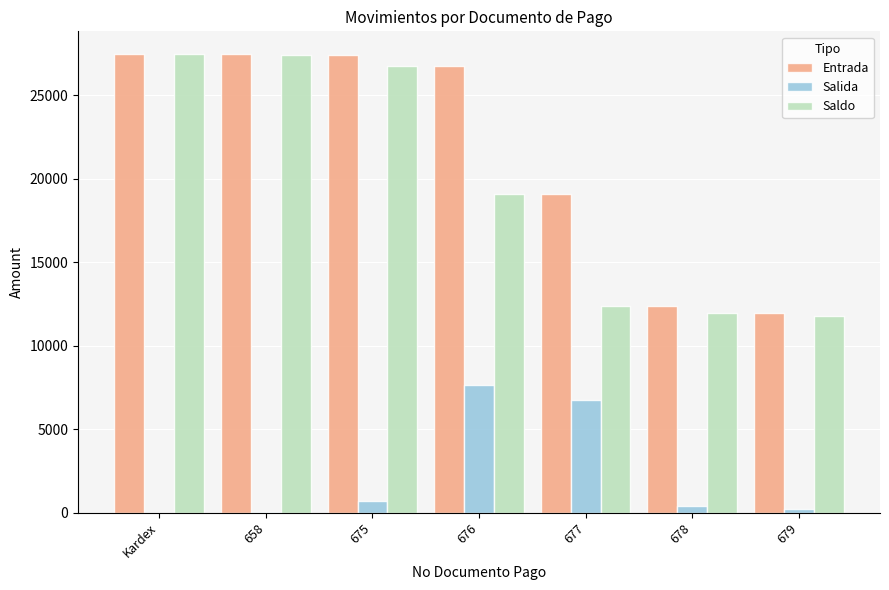

What is the spread (max minus min) of values at 675?

26724.0